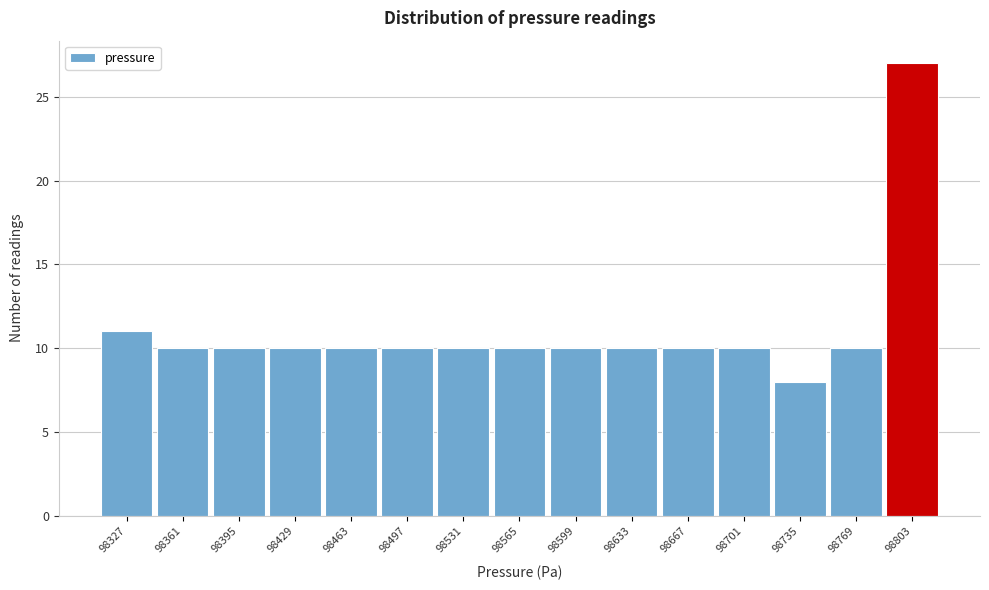

Reading left to right, transcribe all the data shown in this chart.

11	10	10	10	10	10	10	10	10	10	10	10	8	10	27